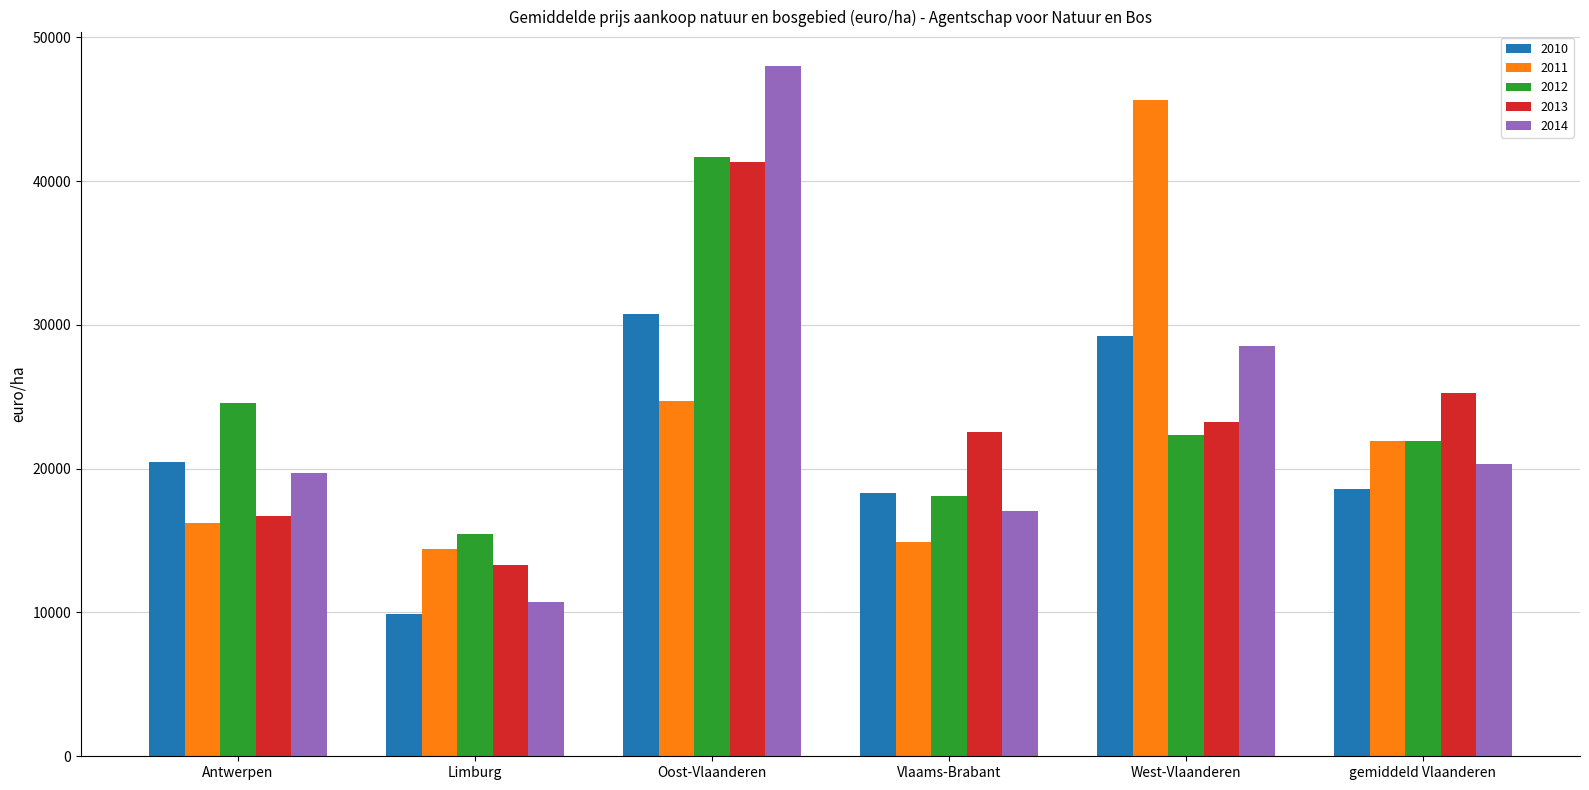

How many values in the 2012 series are below 22332?

3